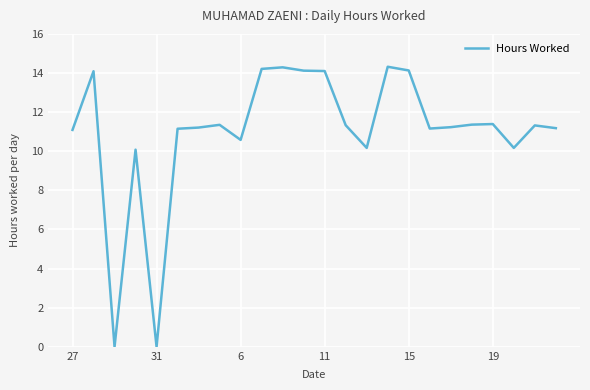

What is the maximum value shown in the chart?

14.3